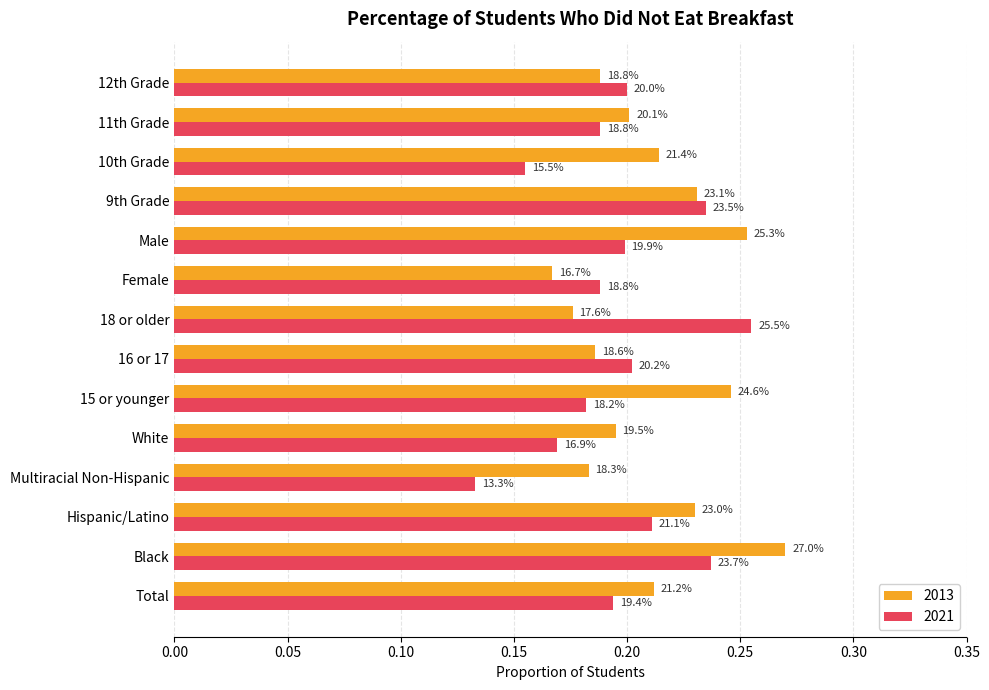

Rank the series by their average value, from highest to lowest.

2013, 2021